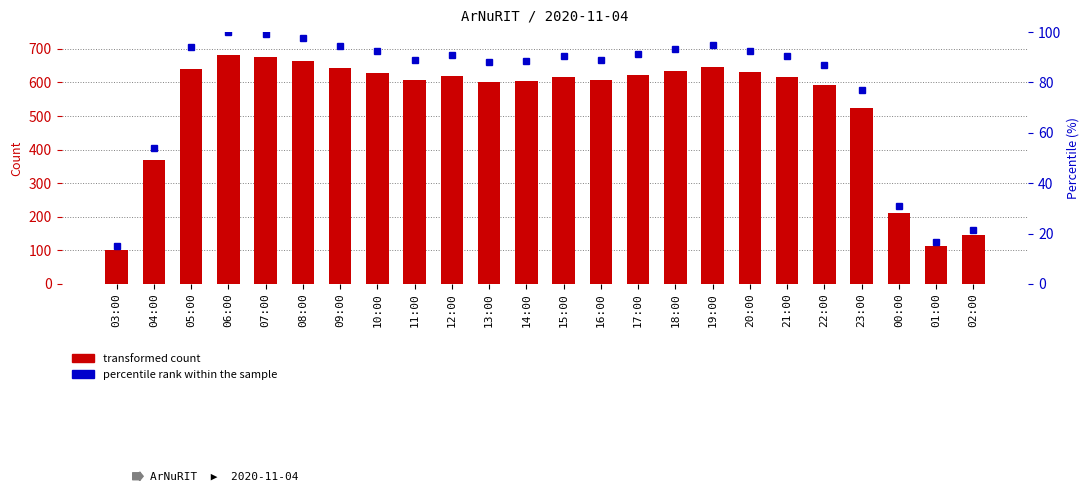

What is the sum of all values?

12794